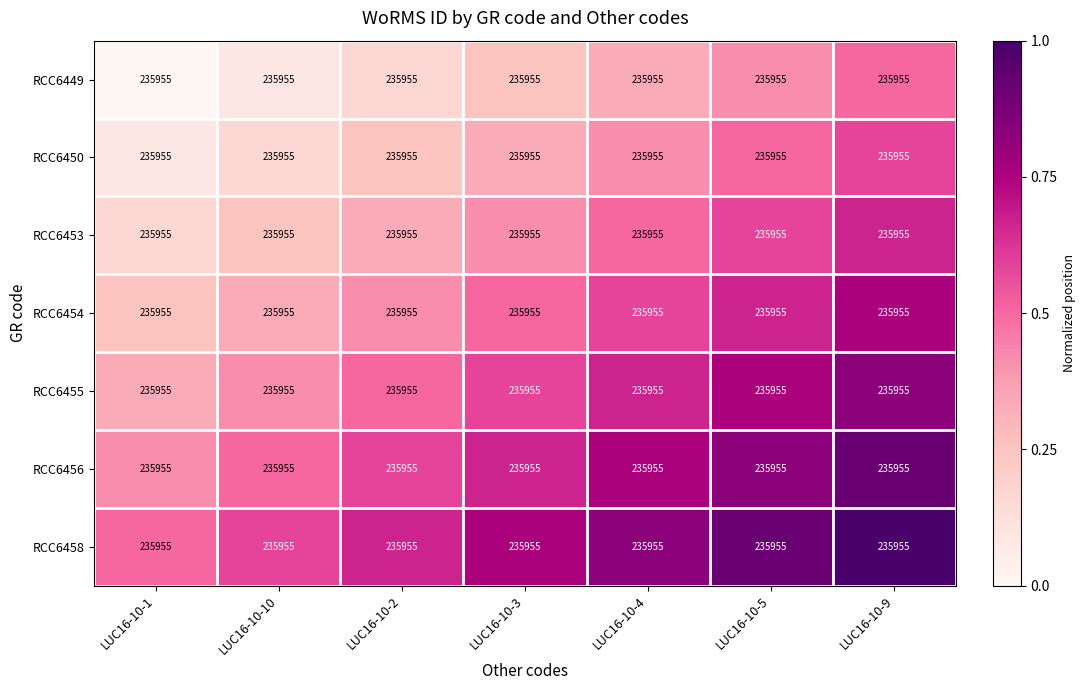

At how many categories does at least one series exceed 0?

7